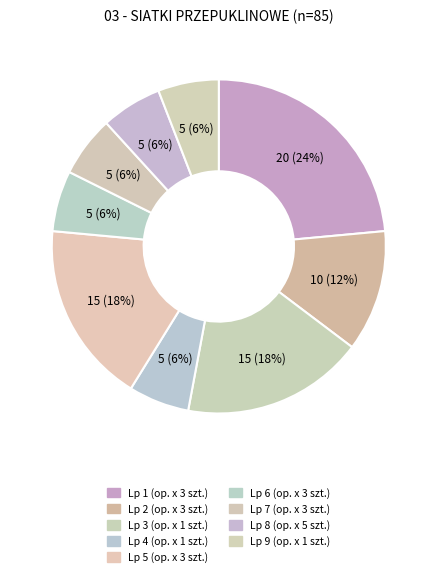

How many segments does this pie chart have?

9